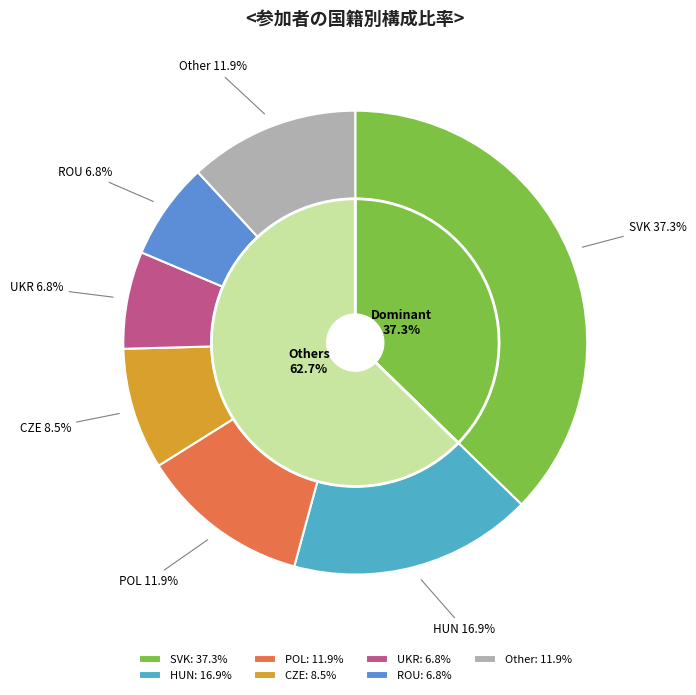

To the nearest percent, what is the average slice percentage?

14%